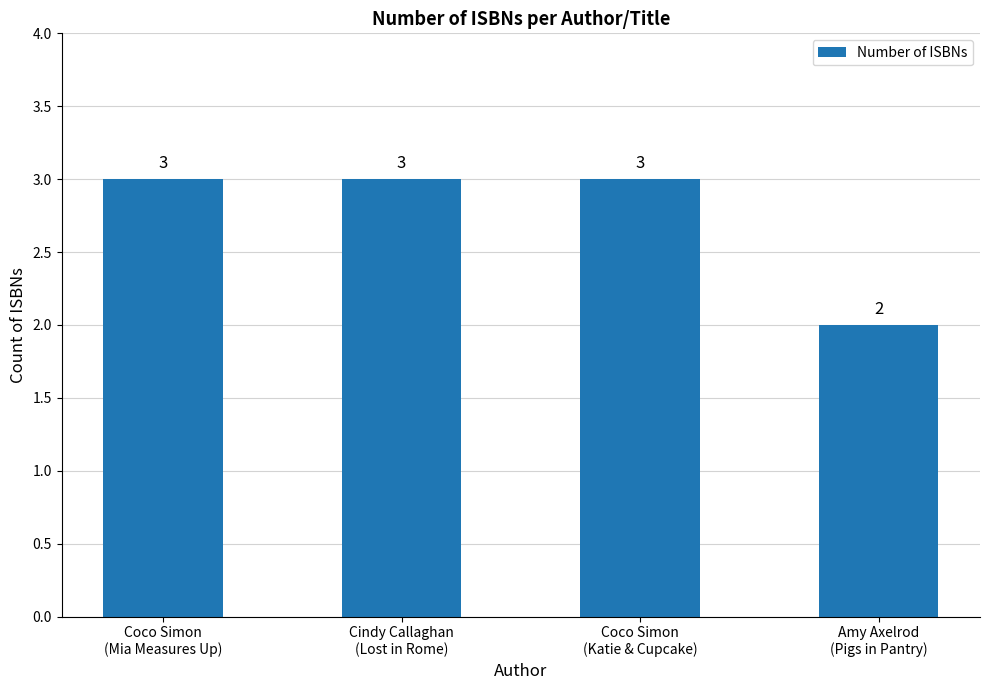

What value does the data have at Coco Simon
(Katie & Cupcake)?

3